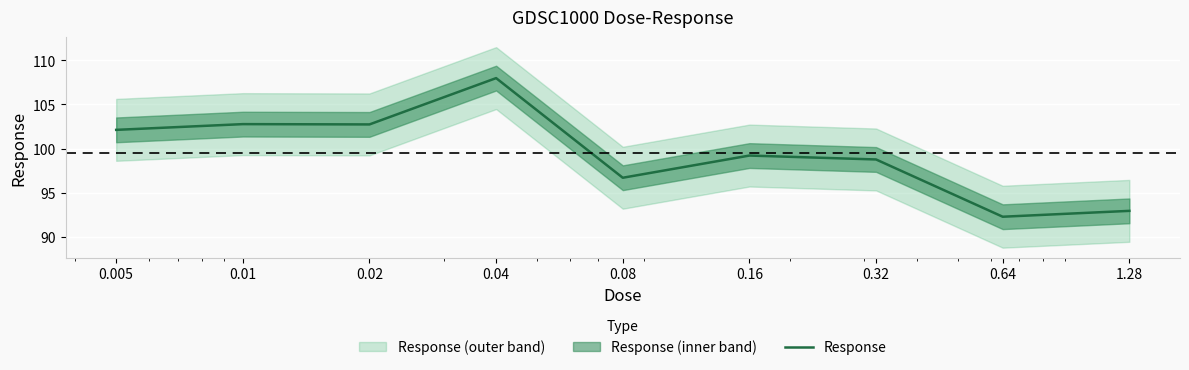

Reading left to right, list all the values displayed in this chart.

102.1	102.8	102.7	108.0	96.7	99.2	98.8	92.3	93.0